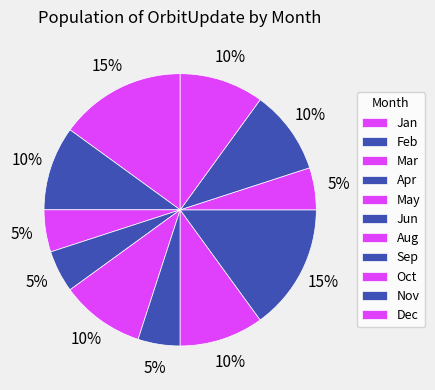

How many slices are in this pie chart?

11